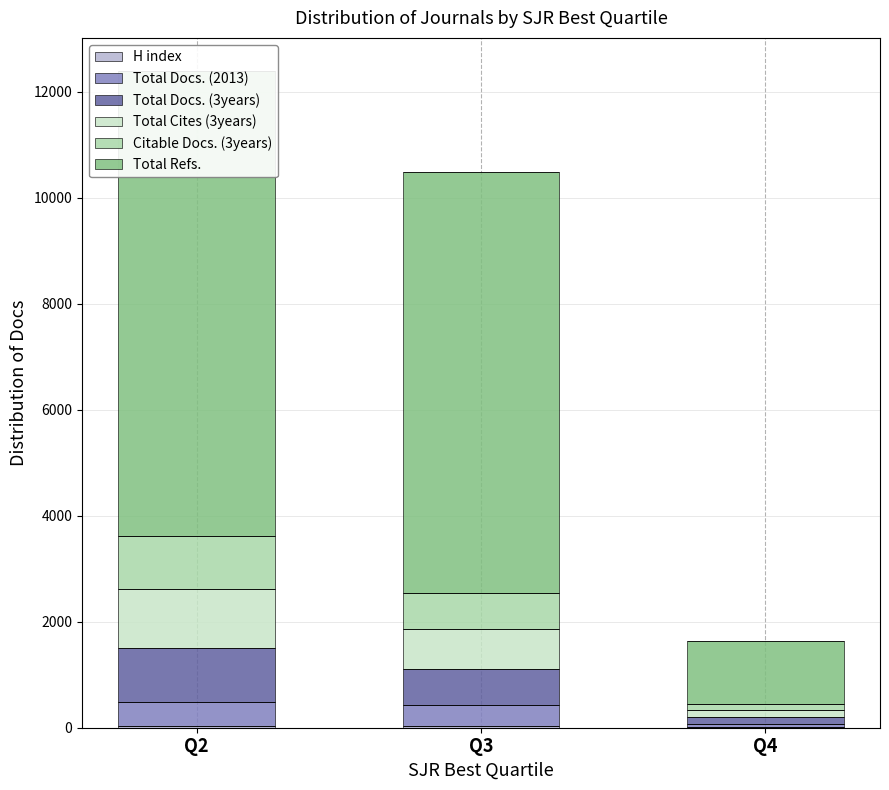

How many data points does each series have?

3